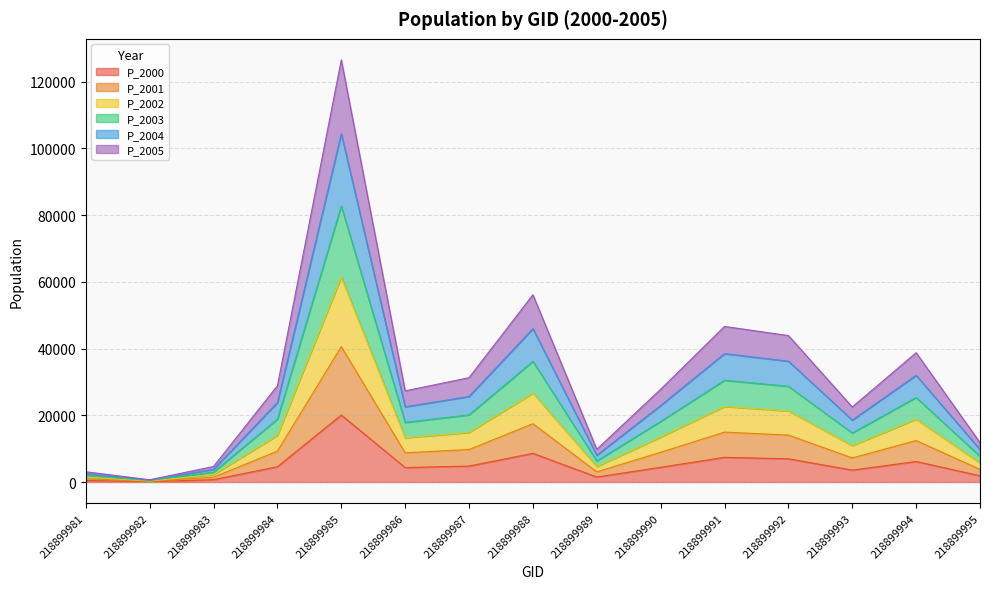

What is the total value across all series at 218899988?

56111.4